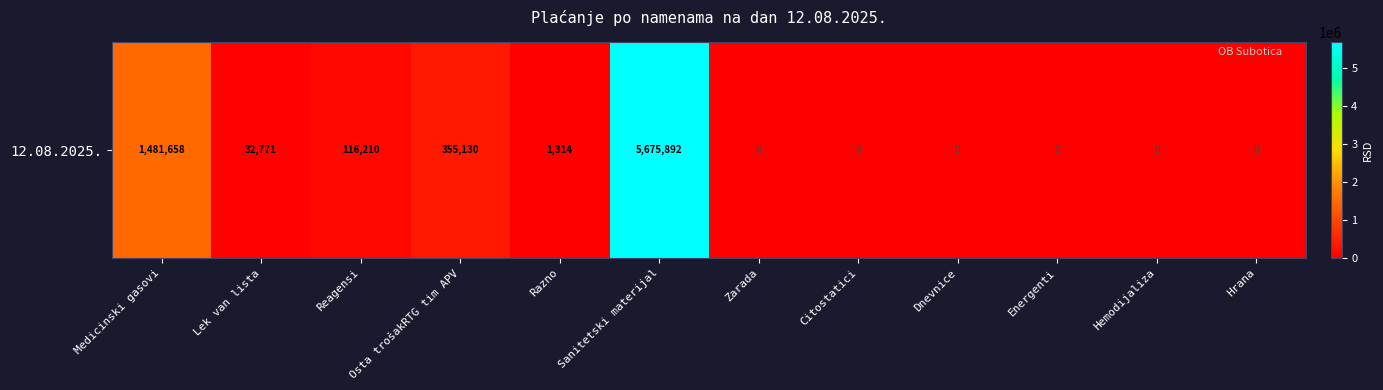

Count the number of values greater than 1314.

6